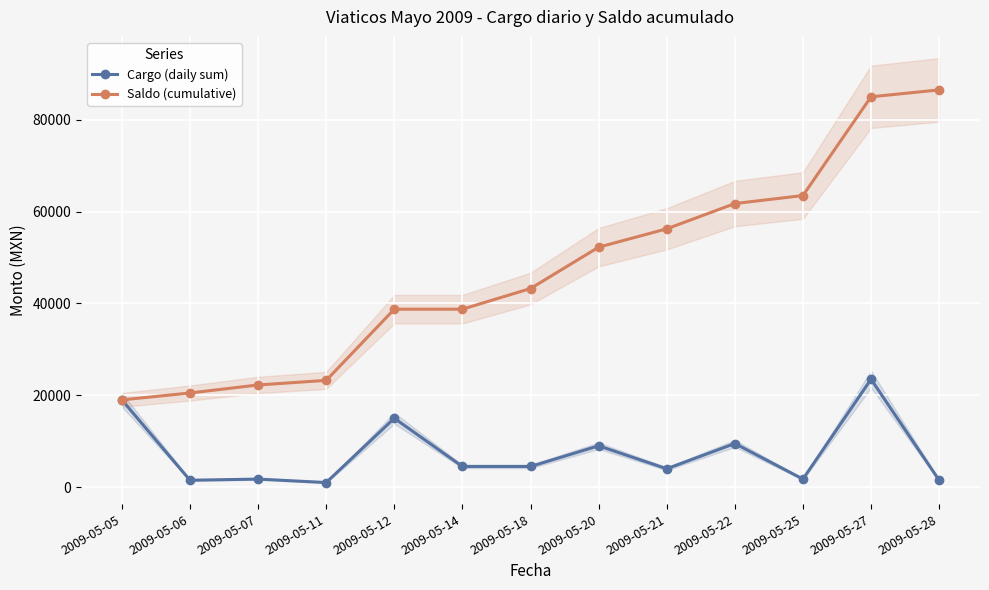

True or false: Saldo (cumulative) and Cargo (daily sum) cross at least once.

False